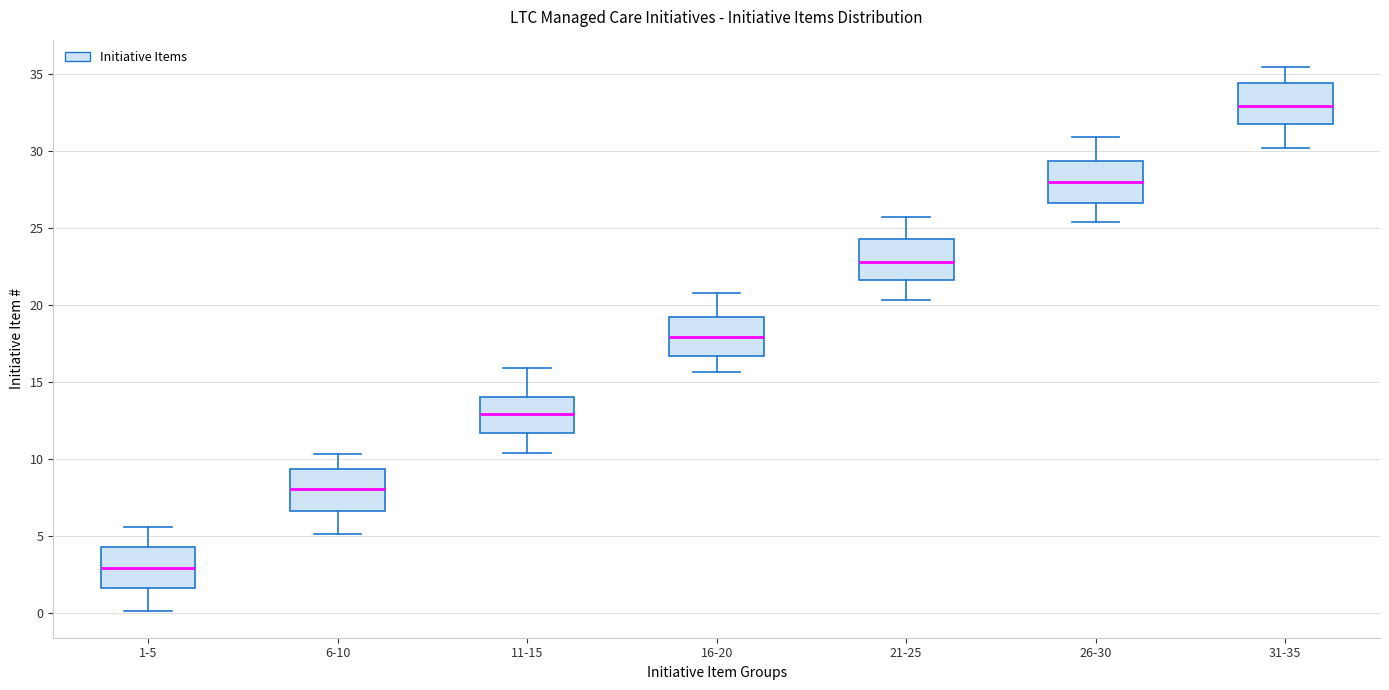

Where does the lower whisker of the box for 1-5 end on the y-axis? The values are not printed on the chart, so give them approximately, as read against the axis.

0.0